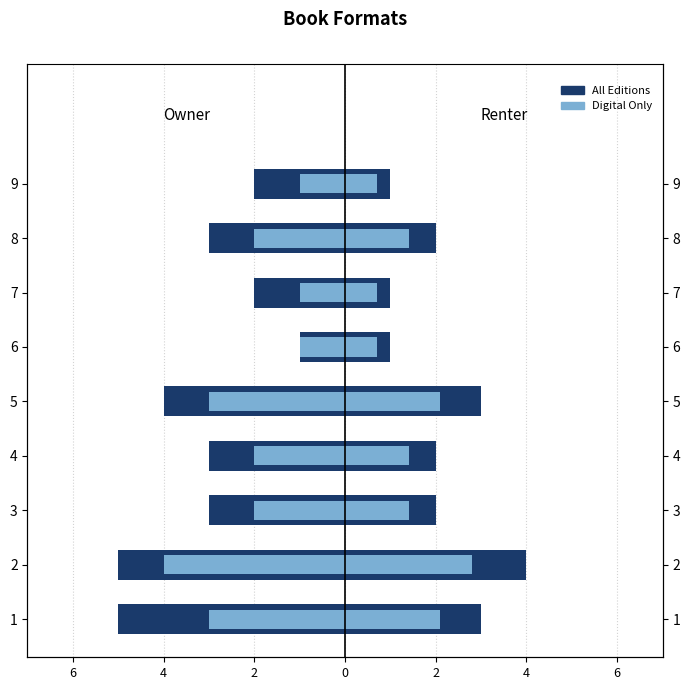

What is the sum of all # Editions (Primary) values?

-28